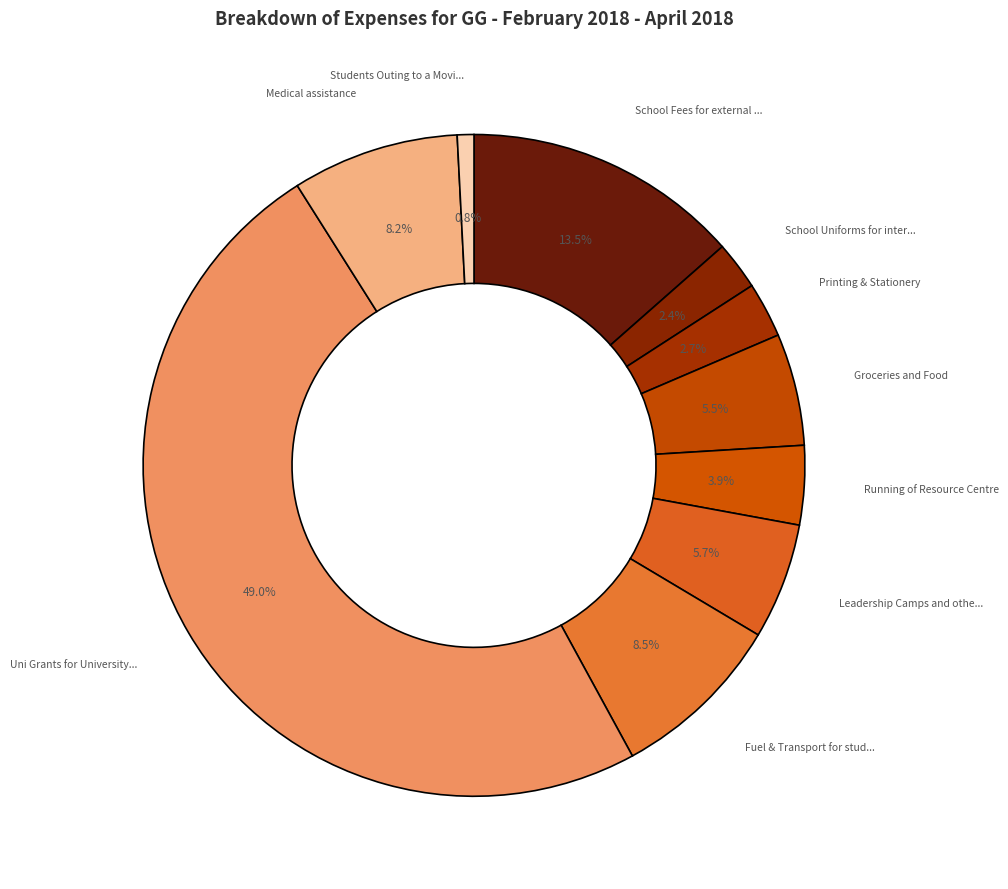

Count the number of slices in the pie.

10